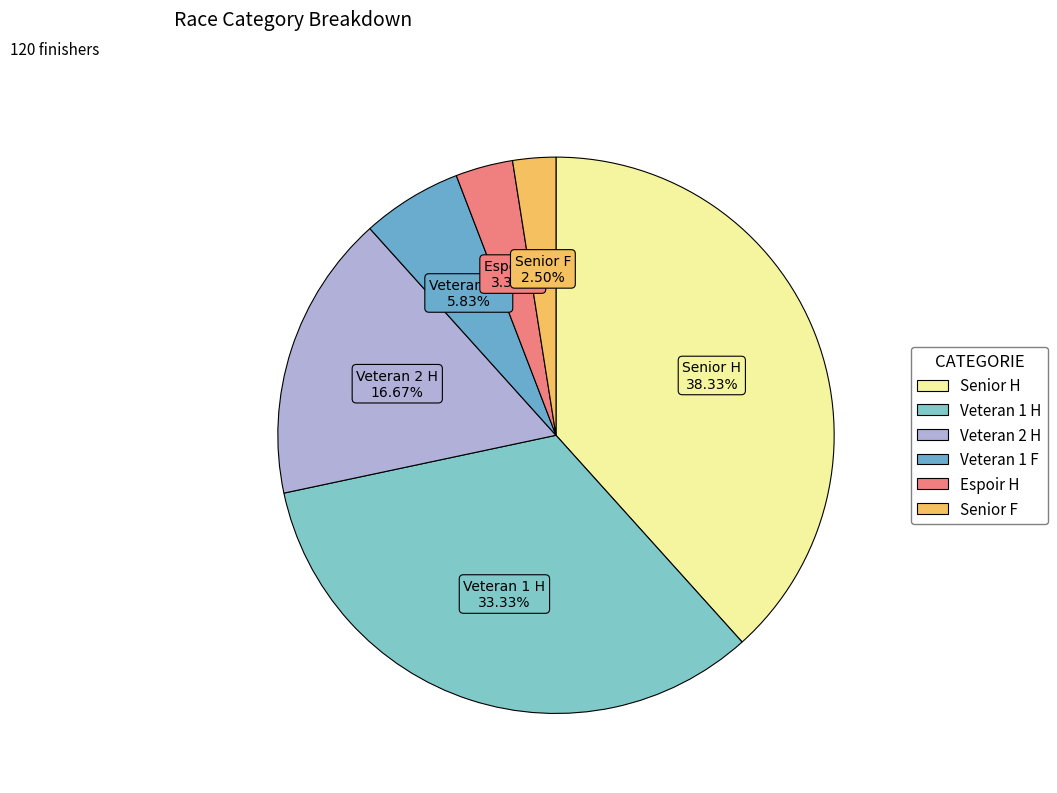

Does Espoir H represent more than half of the total?

No